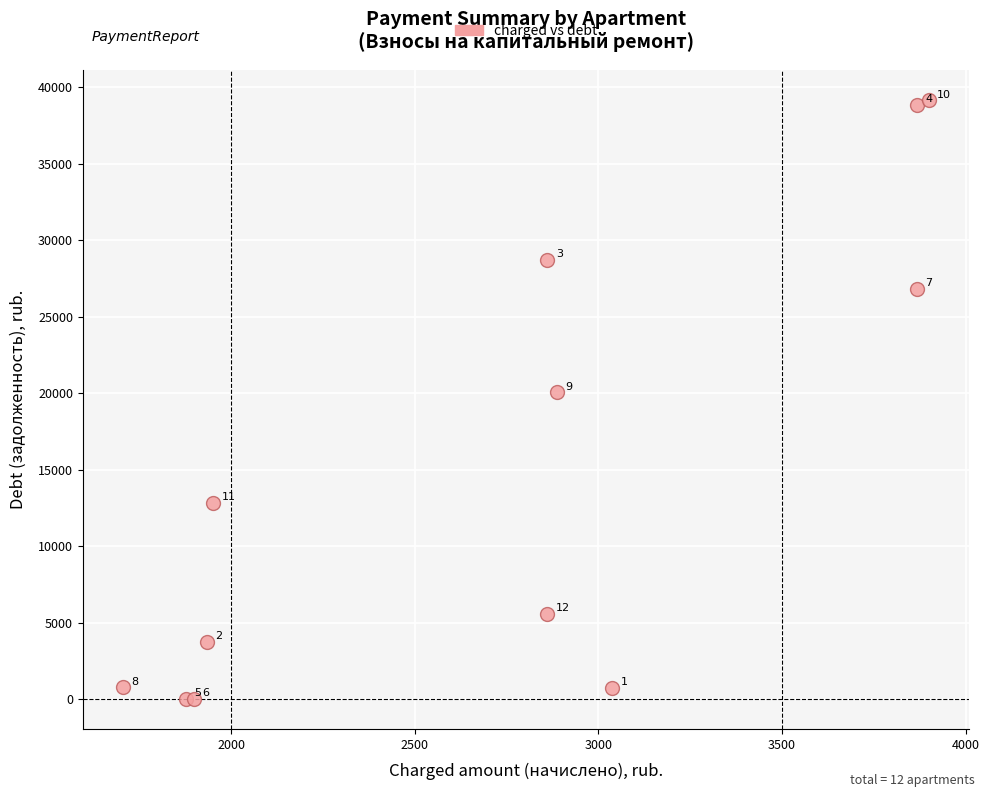

What Y value in the scatter plot is closest to 19575?

20045.4